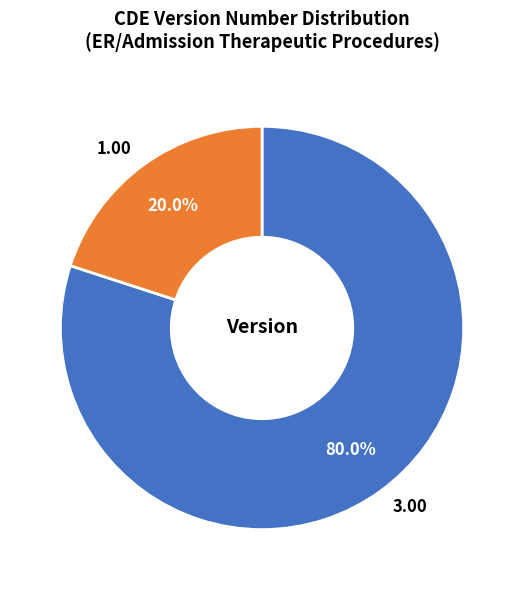

Which has a higher value, 1.00 or 3.00?

3.00